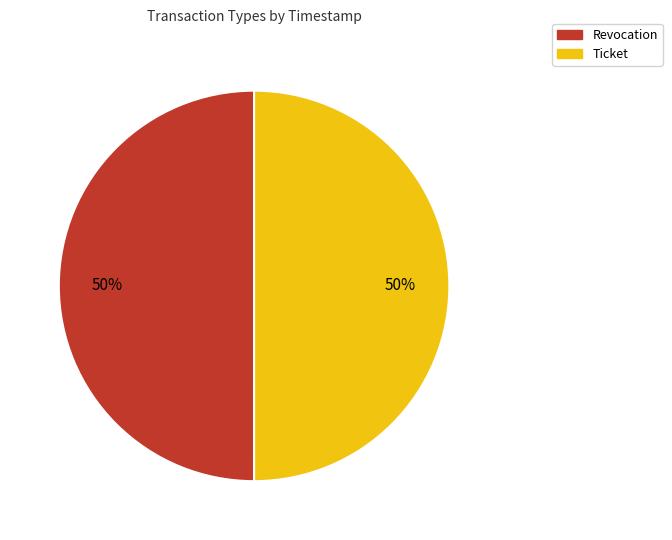

True or false: Ticket accounts for 50% of the total.

True